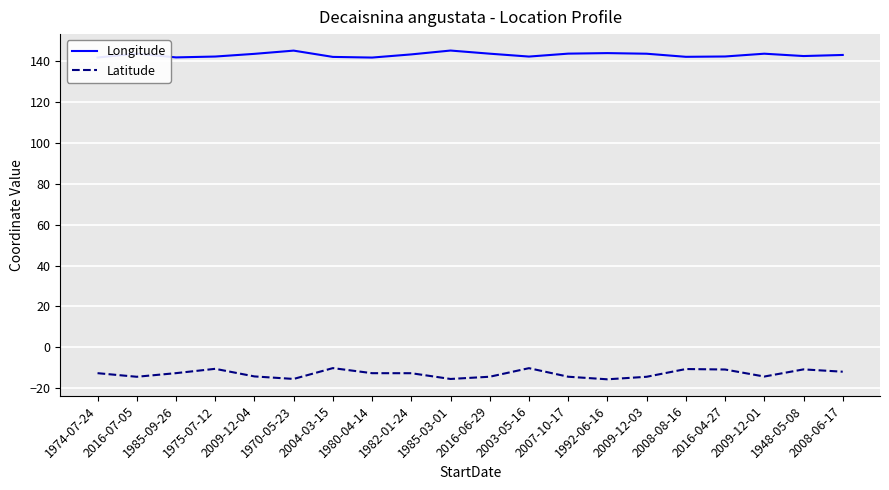

Which series has the widest spread of values?

Latitude